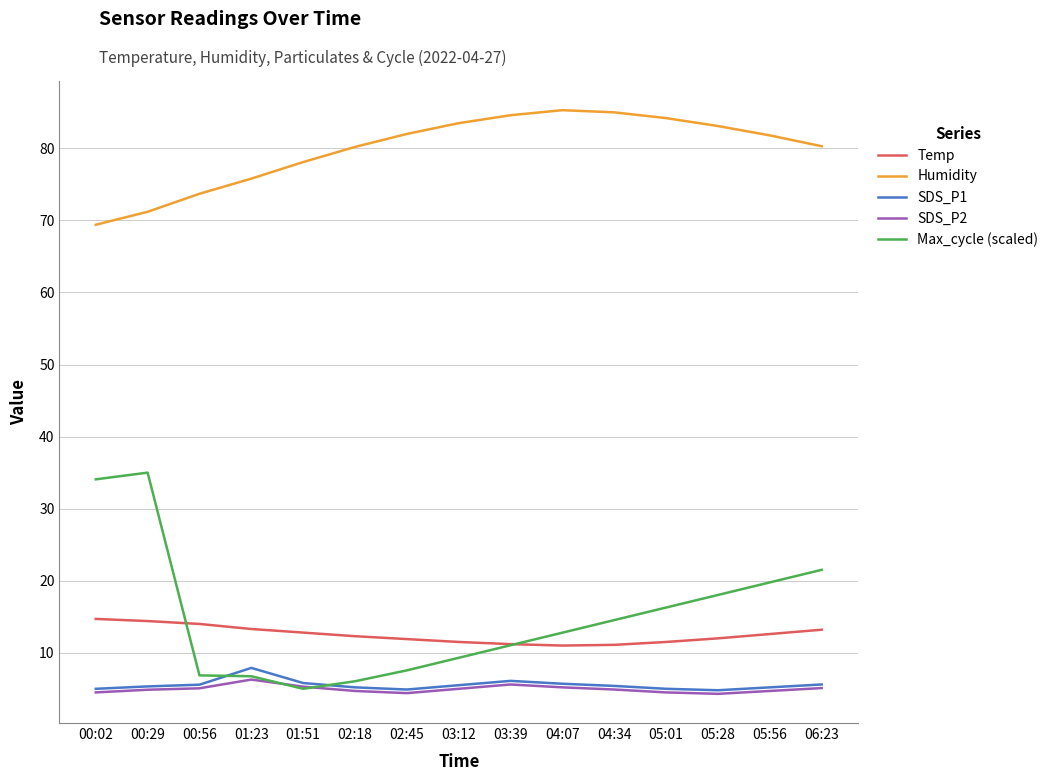

What is the spread (max minus min) of values at 02:18?

75.5